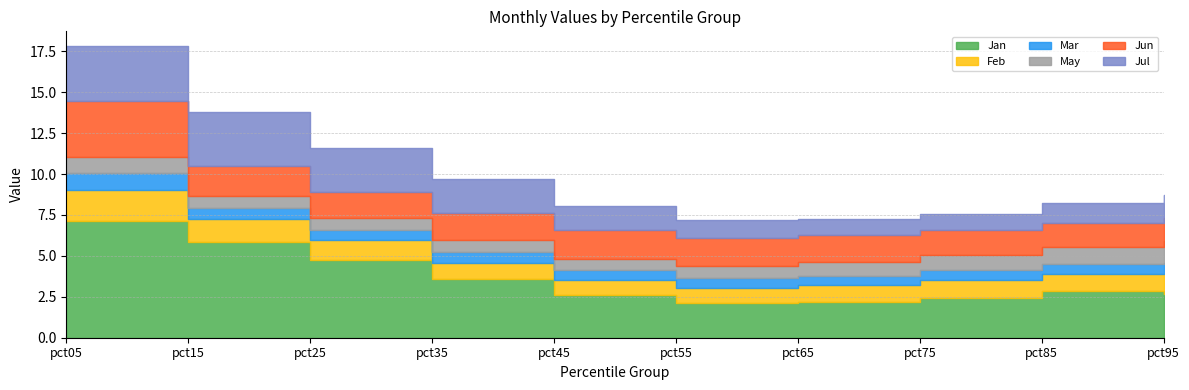

True or false: Jan and May intersect in this chart.

False